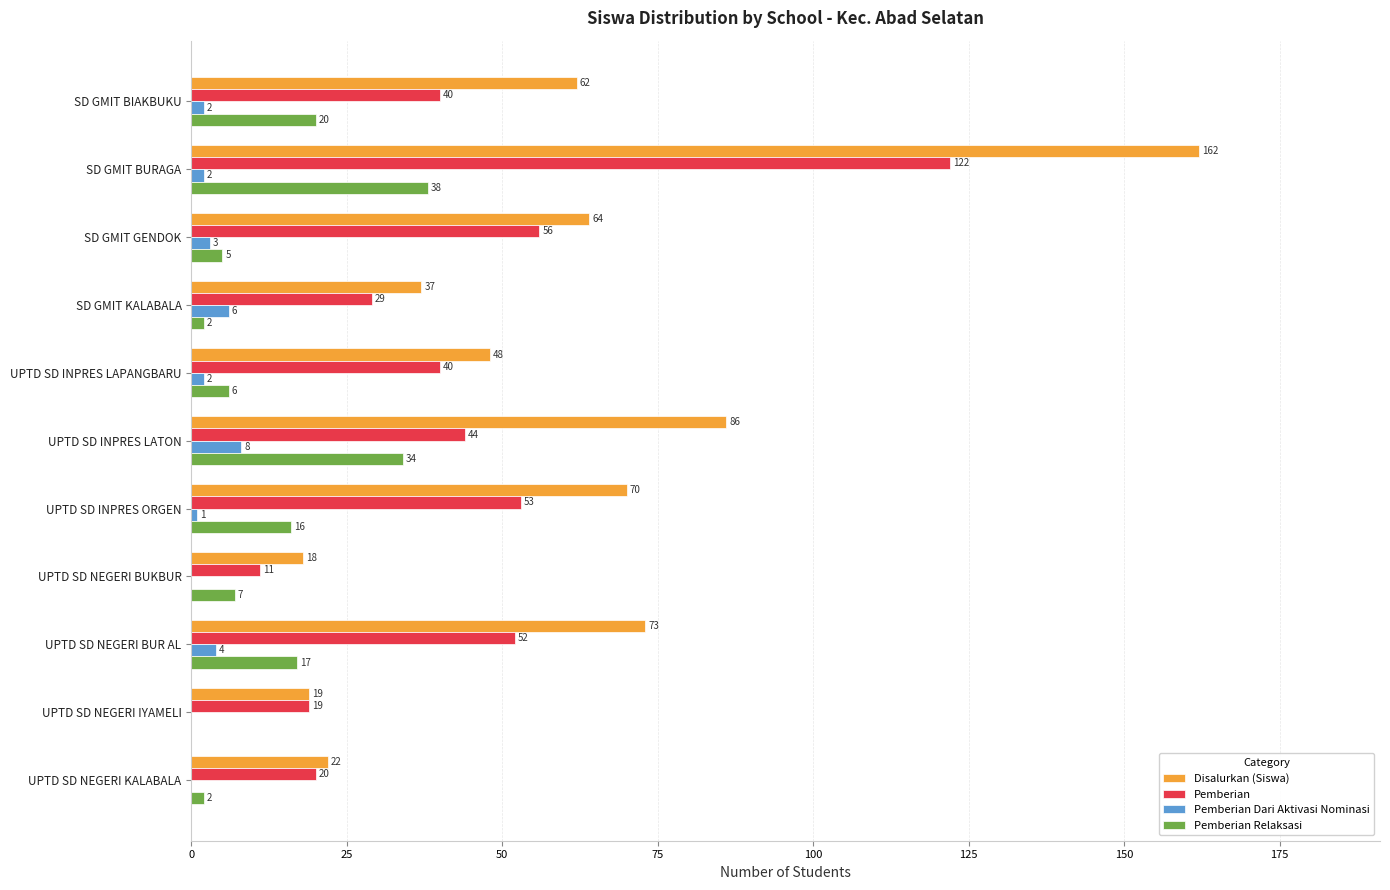

What is the total value across all series at UPTD SD NEGERI IYAMELI?

38